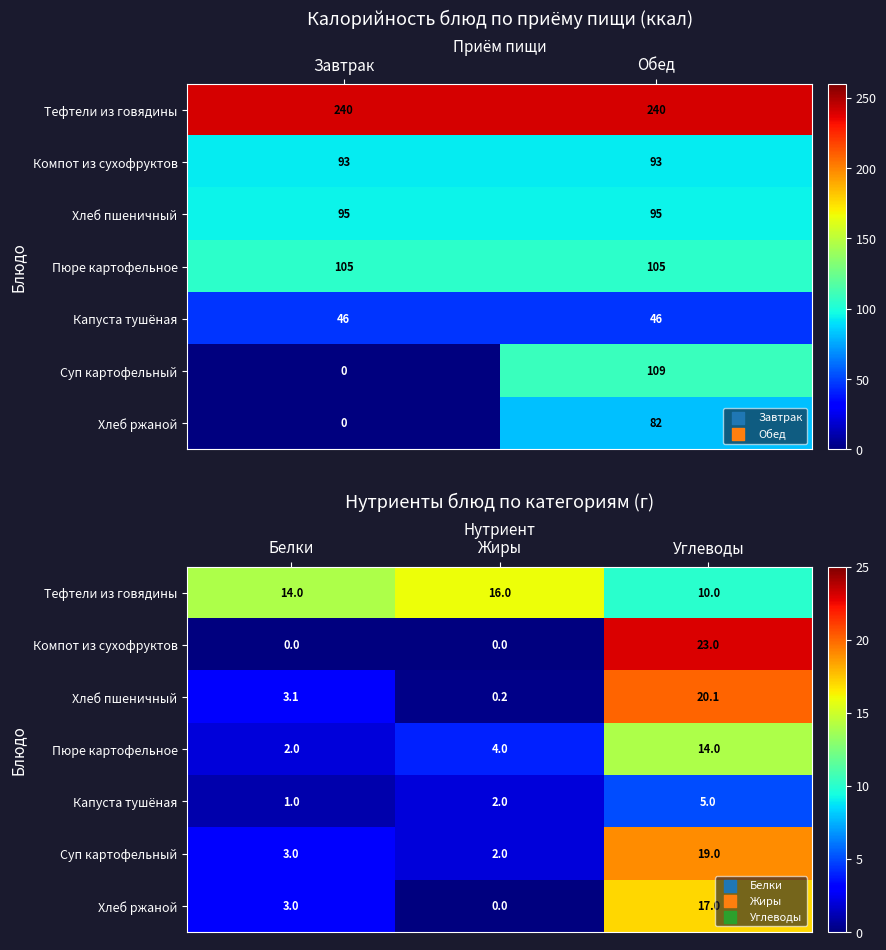

At which category does the chart reach its minimum across all series?

Белки